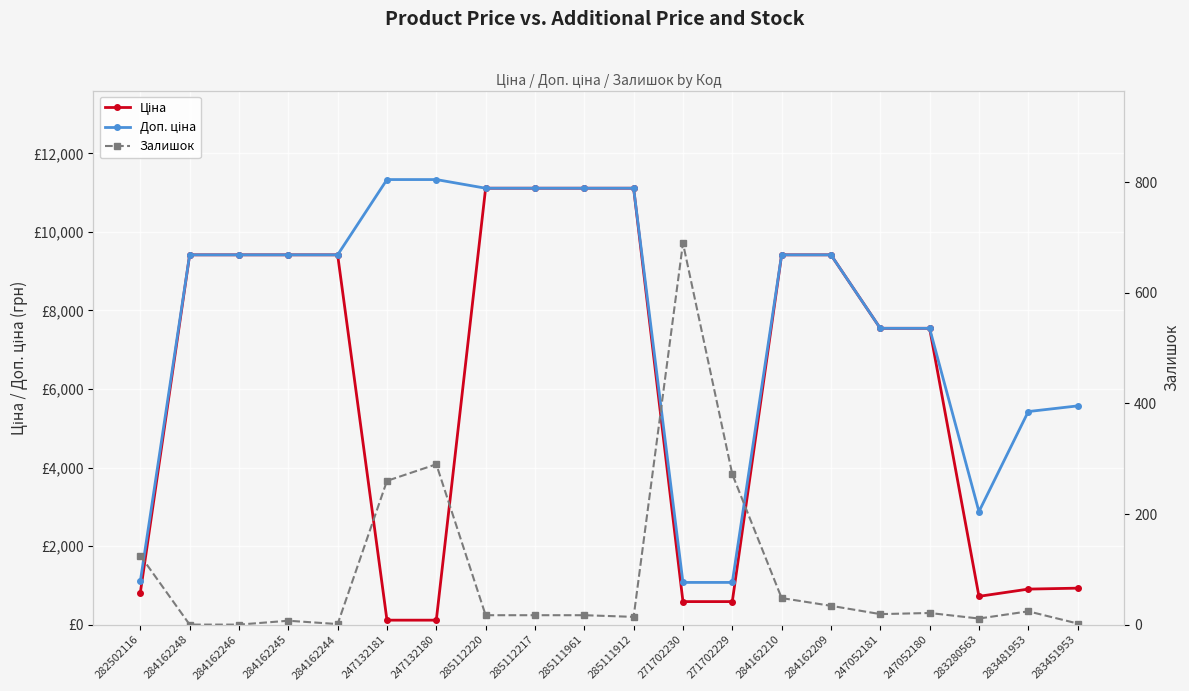

At which label is Доп. ціна closest to 6204?

283451953